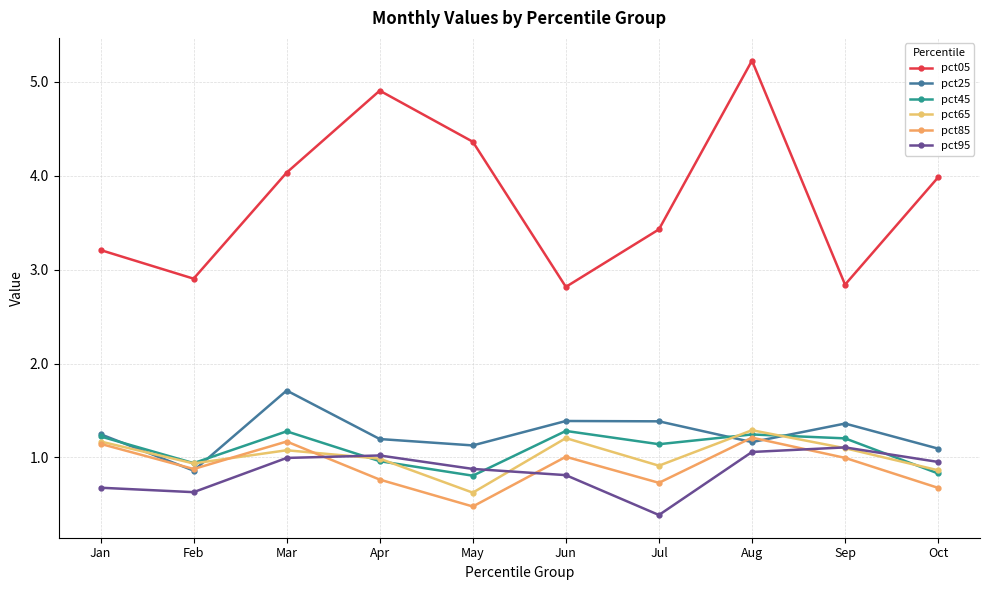

Reading left to right, list all the values displayed in this chart.

pct05: Jan=3.2	Feb=2.9	Mar=4.0	Apr=4.9	May=4.4	Jun=2.8	Jul=3.4	Aug=5.2	Sep=2.8	Oct=4.0
pct25: Jan=1.2	Feb=0.9	Mar=1.7	Apr=1.2	May=1.1	Jun=1.4	Jul=1.4	Aug=1.2	Sep=1.4	Oct=1.1
pct45: Jan=1.2	Feb=0.9	Mar=1.3	Apr=1.0	May=0.8	Jun=1.3	Jul=1.1	Aug=1.2	Sep=1.2	Oct=0.8
pct65: Jan=1.2	Feb=0.9	Mar=1.1	Apr=1.0	May=0.6	Jun=1.2	Jul=0.9	Aug=1.3	Sep=1.1	Oct=0.9
pct85: Jan=1.1	Feb=0.9	Mar=1.2	Apr=0.8	May=0.5	Jun=1.0	Jul=0.7	Aug=1.2	Sep=1.0	Oct=0.7
pct95: Jan=0.7	Feb=0.6	Mar=1.0	Apr=1.0	May=0.9	Jun=0.8	Jul=0.4	Aug=1.1	Sep=1.1	Oct=1.0